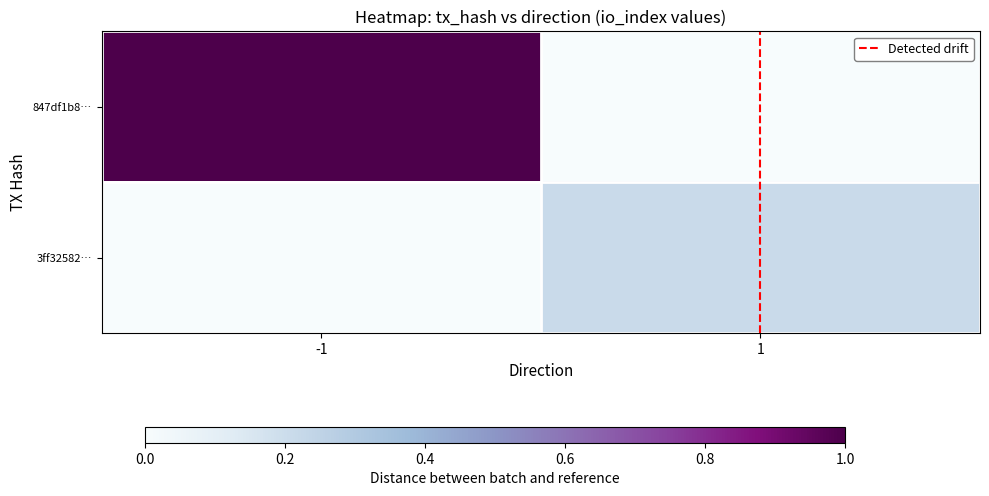

What is the total value across all series at -1?

1.0